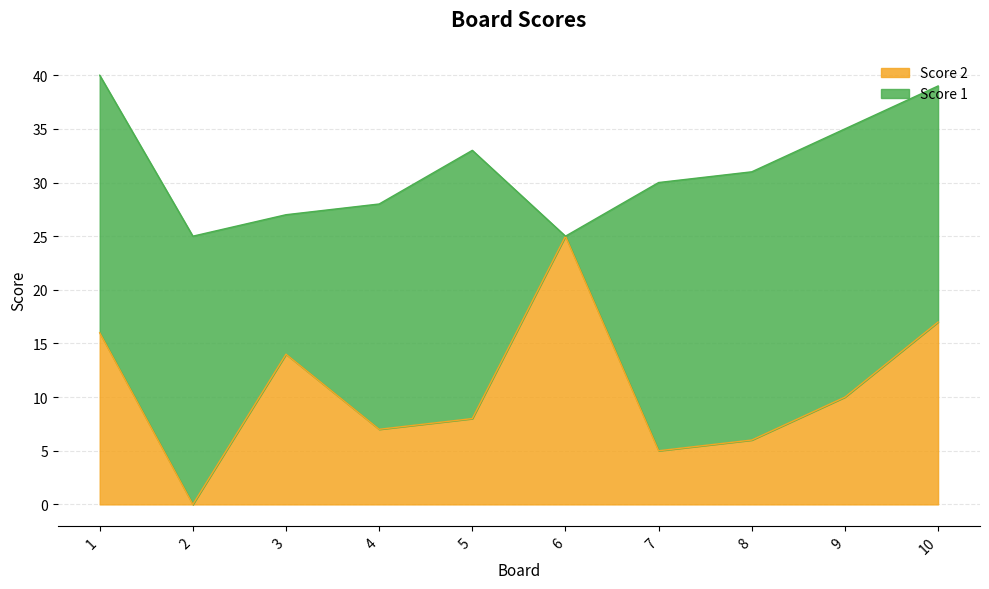

What is the sum of all values?

108